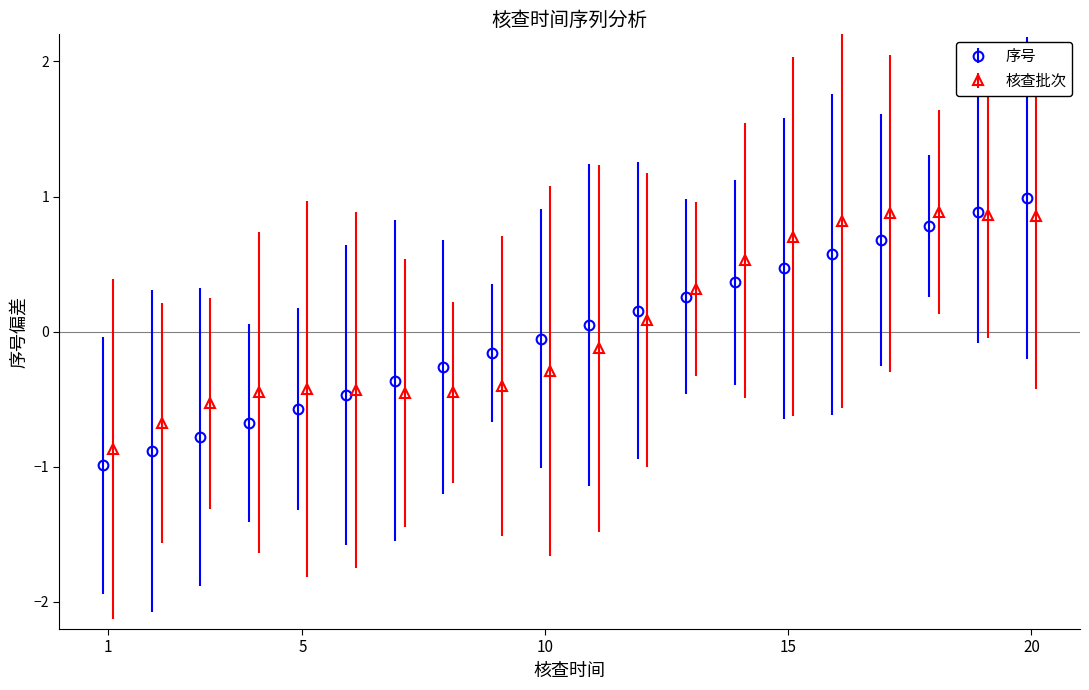

What is the difference between the values at 9 and 6?

0.3